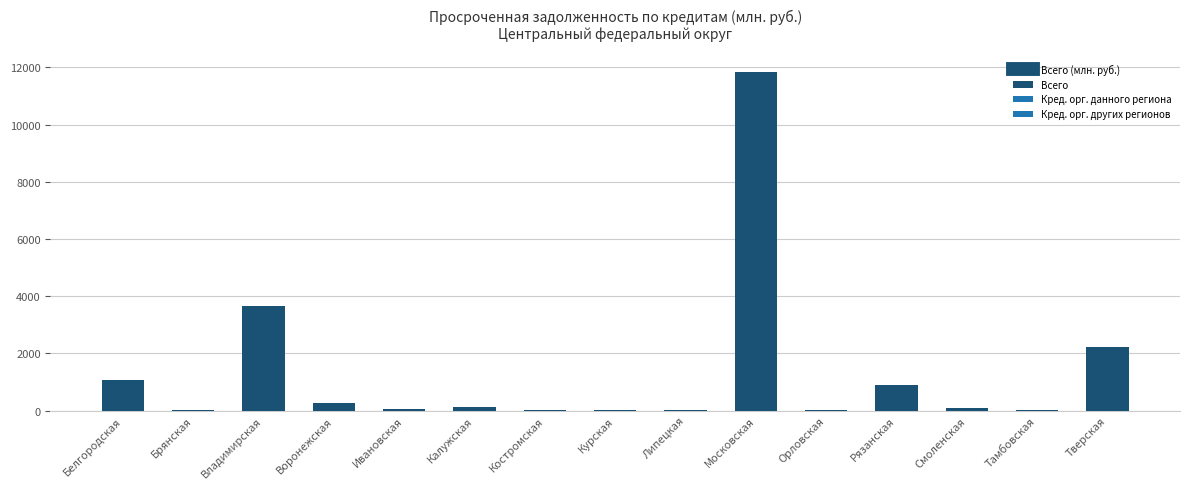

The value at Тверская is 738. True or false?

False